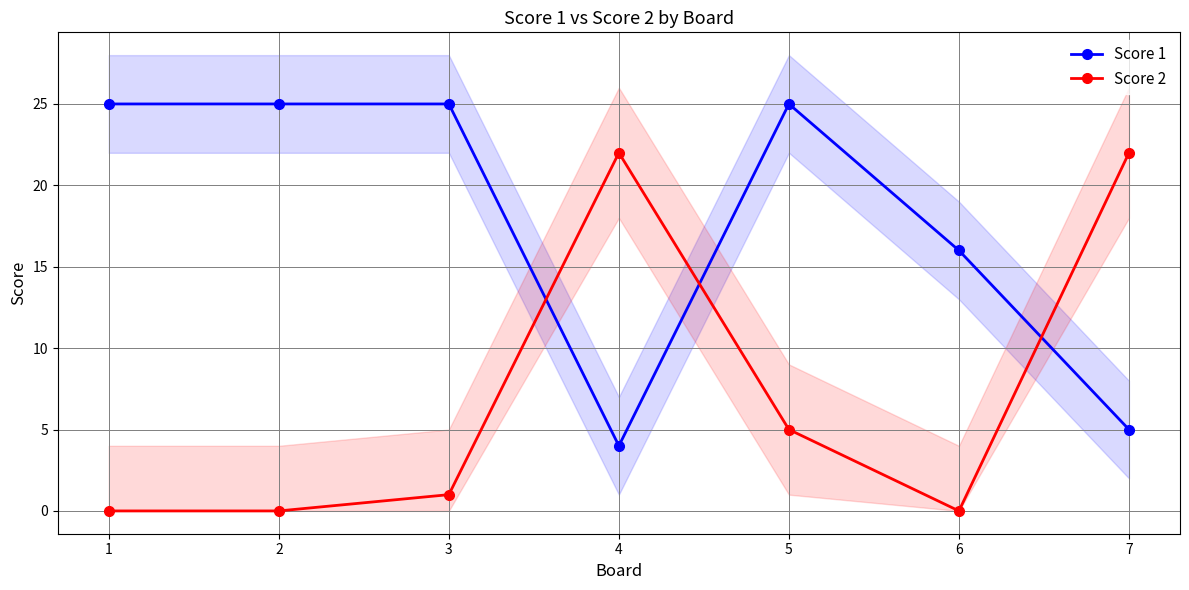

At which label is Score 1 closest to 14?

6